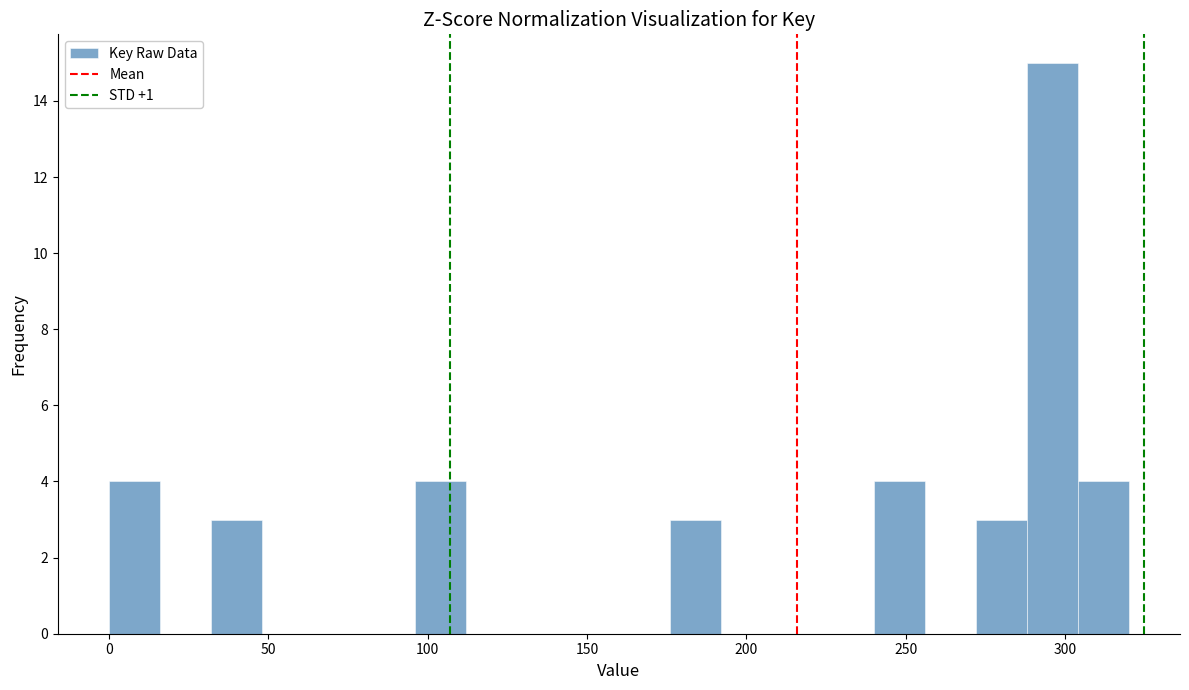

Read against the x-axis, roughly where is the centre of the tallest bar?

295